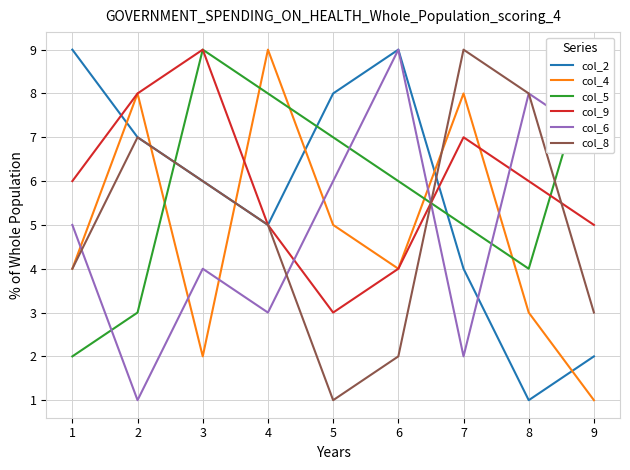

What are all the series names shown in the legend?

col_2, col_4, col_5, col_9, col_6, col_8